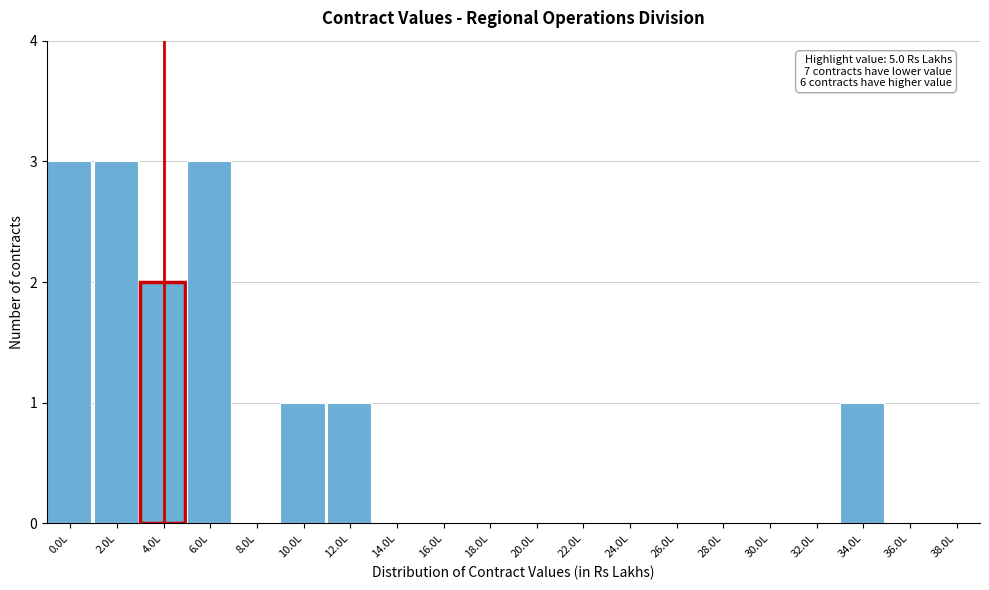

Reading right to left, list all the values displayed in this chart.

38.0L=0	36.0L=0	34.0L=1	32.0L=0	30.0L=0	28.0L=0	26.0L=0	24.0L=0	22.0L=0	20.0L=0	18.0L=0	16.0L=0	14.0L=0	12.0L=1	10.0L=1	8.0L=0	6.0L=3	4.0L=2	2.0L=3	0.0L=3